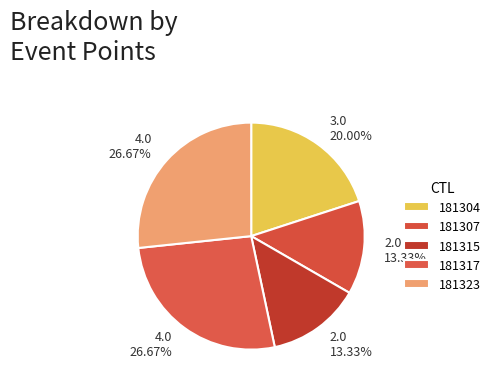

Is it true that 181307 is 1% of the pie?

False